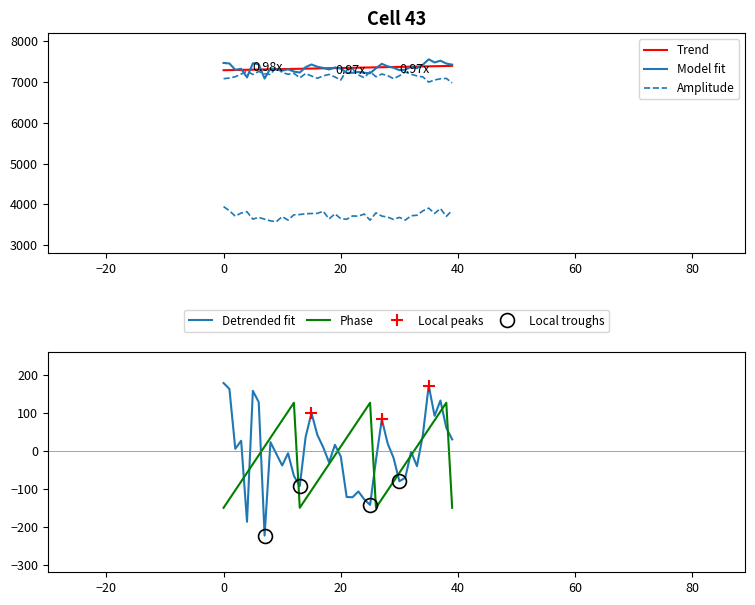

What is the highest value of the Phase series?

126.9